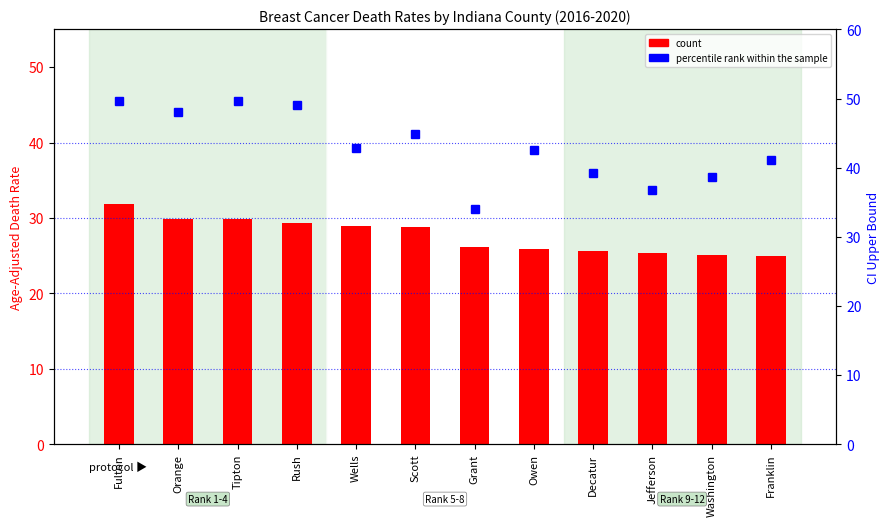

Are the bars grouped side by side (vs. stacked)?

Yes